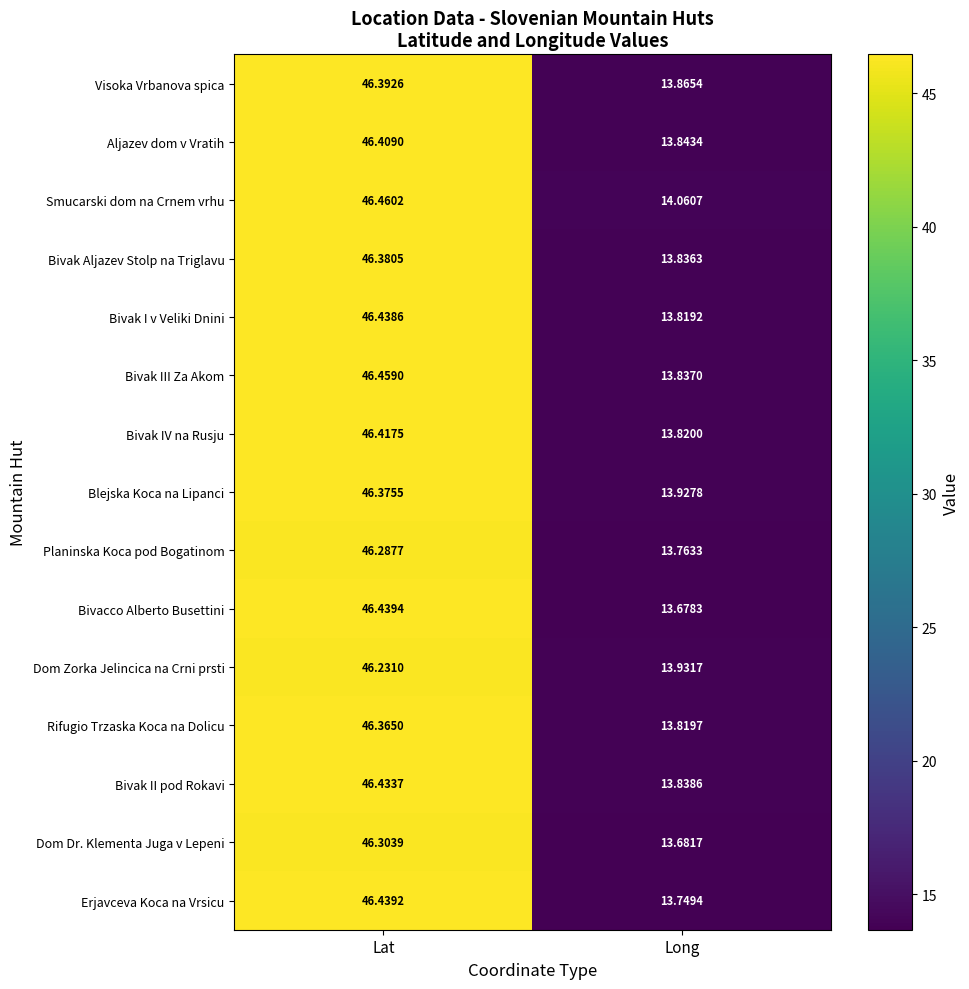

Rank the series by their maximum value, from highest to lowest.

Smucarski dom na Crnem vrhu, Bivak III Za Akom, Bivacco Alberto Busettini, Erjavceva Koca na Vrsicu, Bivak I v Veliki Dnini, Bivak II pod Rokavi, Bivak IV na Rusju, Aljazev dom v Vratih, Visoka Vrbanova spica, Bivak Aljazev Stolp na Triglavu, Blejska Koca na Lipanci, Rifugio Trzaska Koca na Dolicu, Dom Dr. Klementa Juga v Lepeni, Planinska Koca pod Bogatinom, Dom Zorka Jelincica na Crni prsti